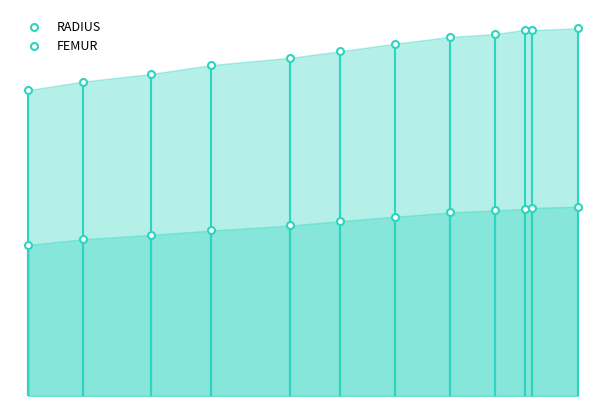

What is the minimum value shown in the chart?

21.0